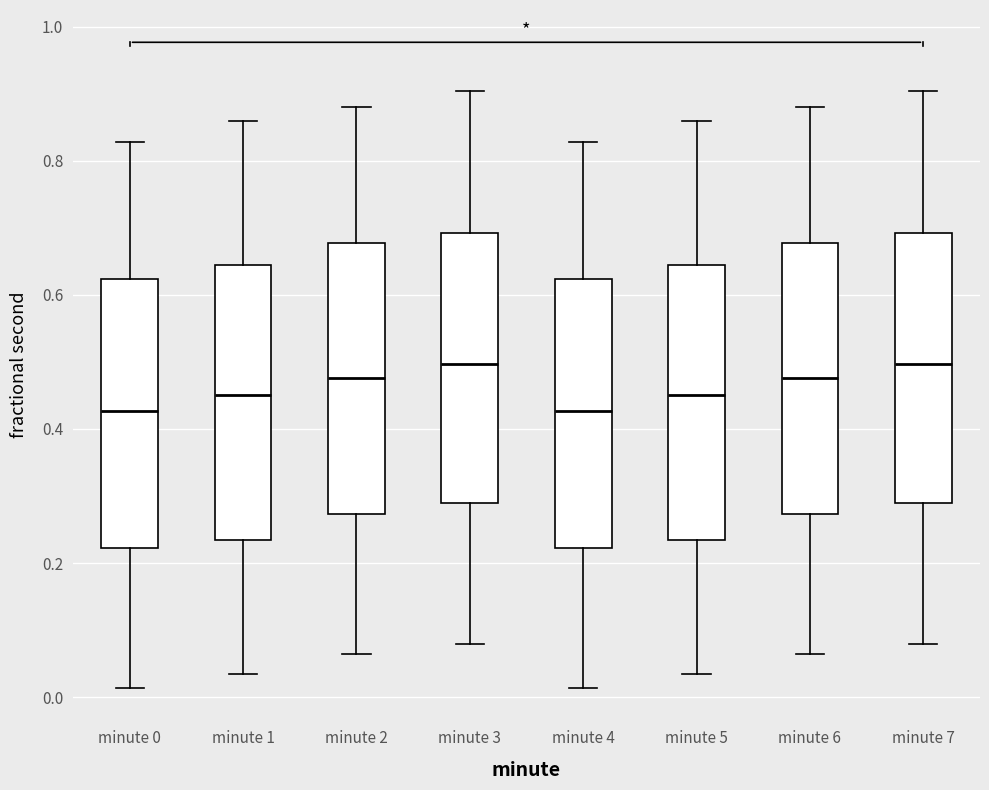

Where is the lower edge of the box for minute 6 on the y-axis? The values are not printed on the chart, so give them approximately, as read against the axis.

0.28